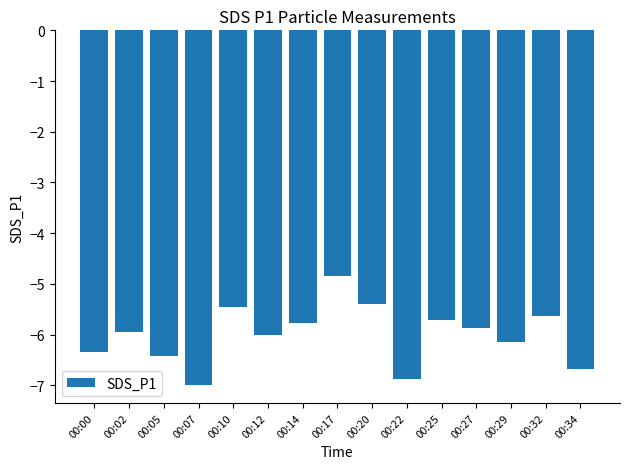

What is the difference between the values at 00:29 and 00:05?

0.3